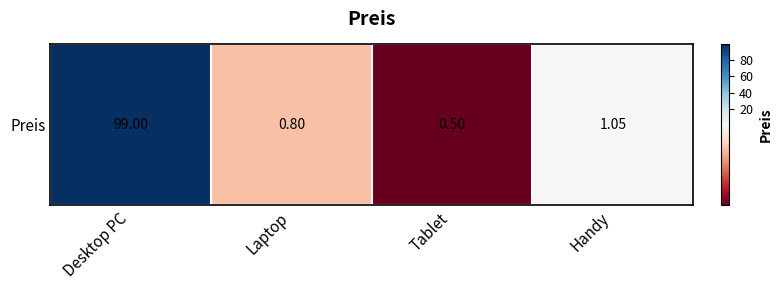

What is the difference between the maximum and second lowest values?

98.2